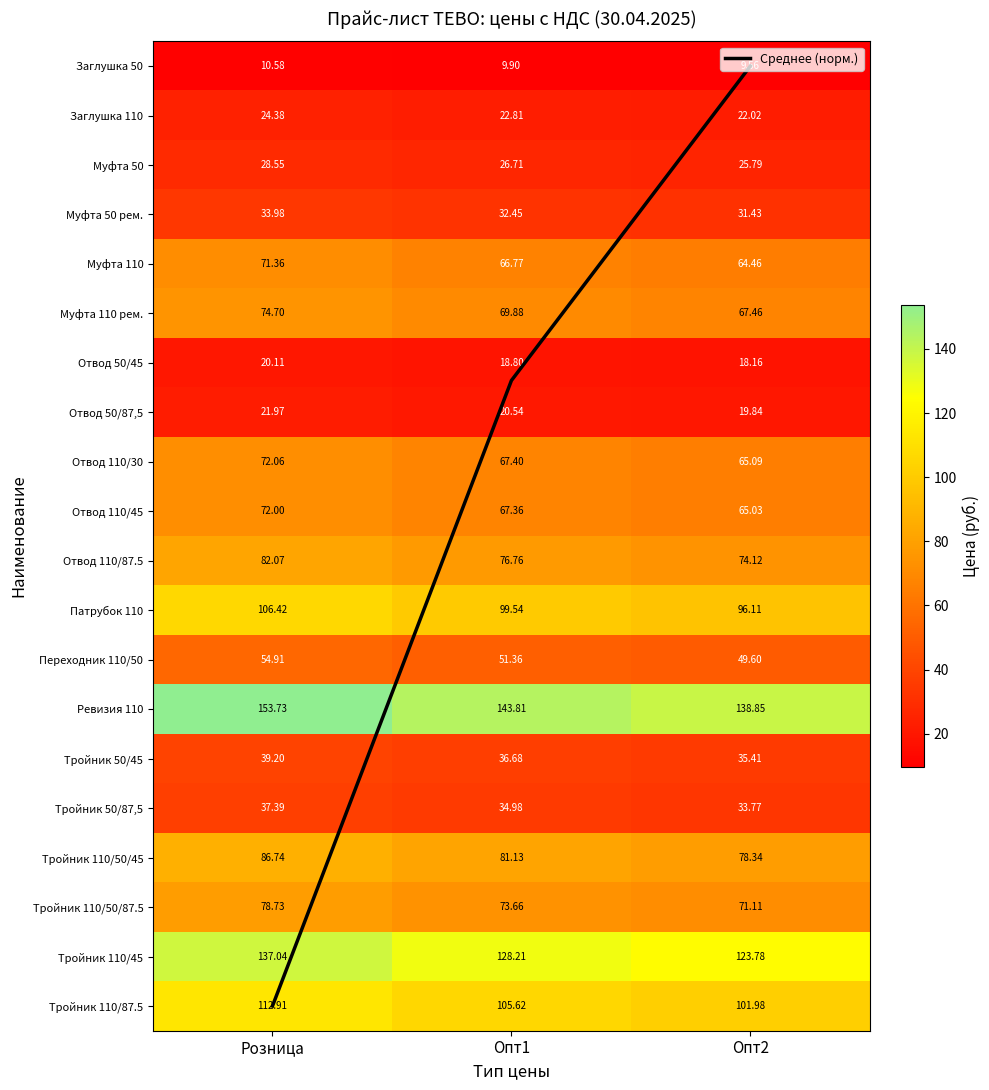

How many categories are shown in the chart?

3